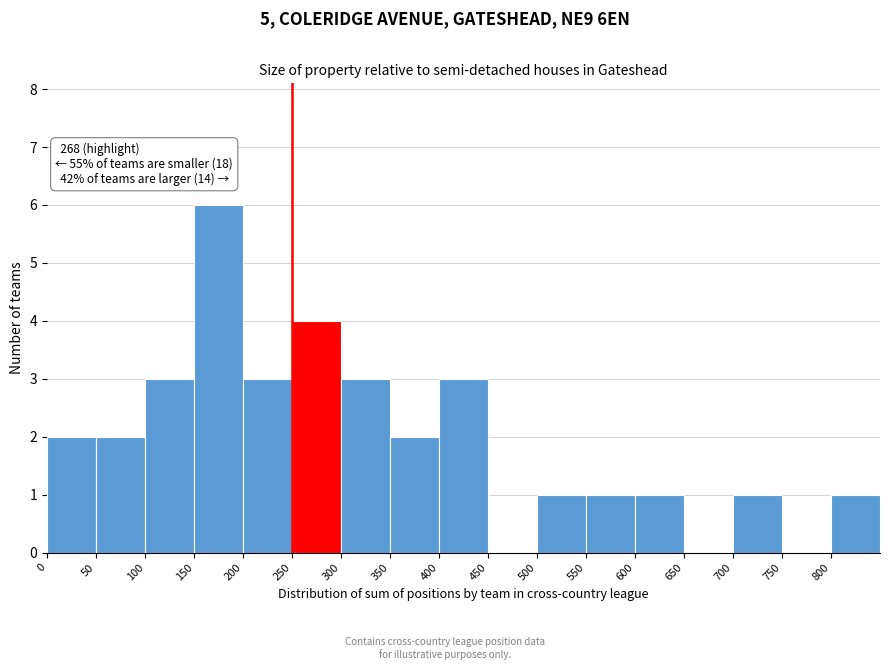

Which range on the x-axis has the tallest bar?

150 to 200